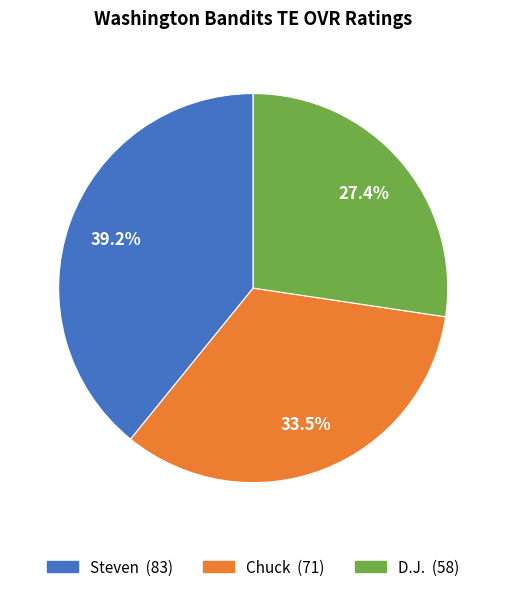

The D.J. slice represents 19% of the pie. True or false?

False